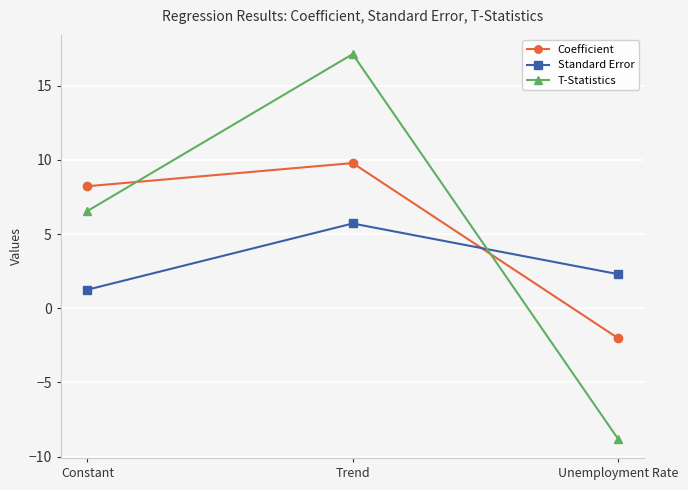

What value does the Coefficient series have at Trend?

9.8